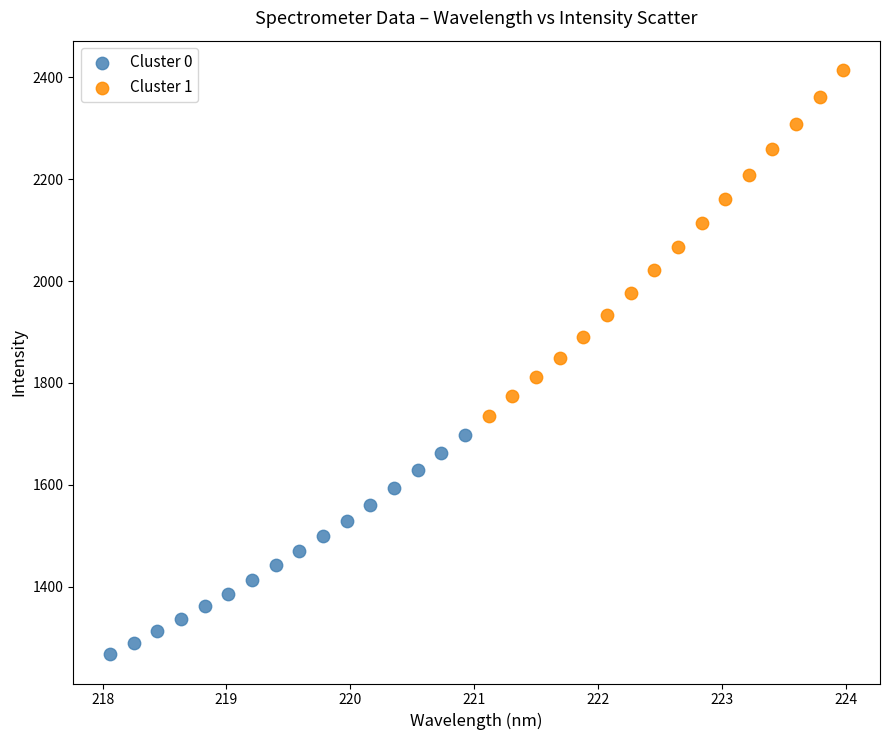

Which series reaches the minimum Y coordinate?

Cluster 0